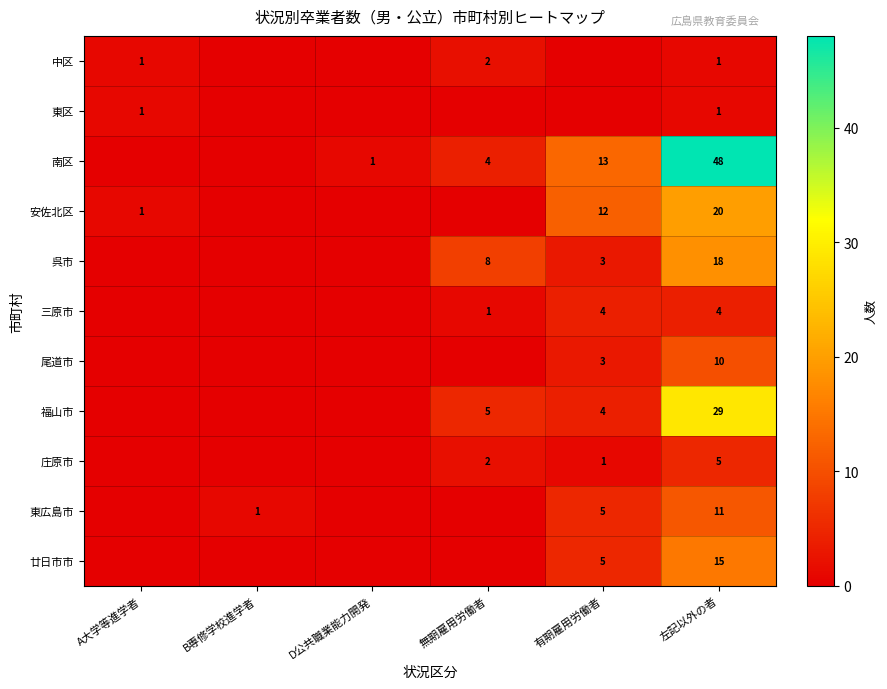

True or false: 廿日市市 has a value of 15 at 左記以外の者.

True